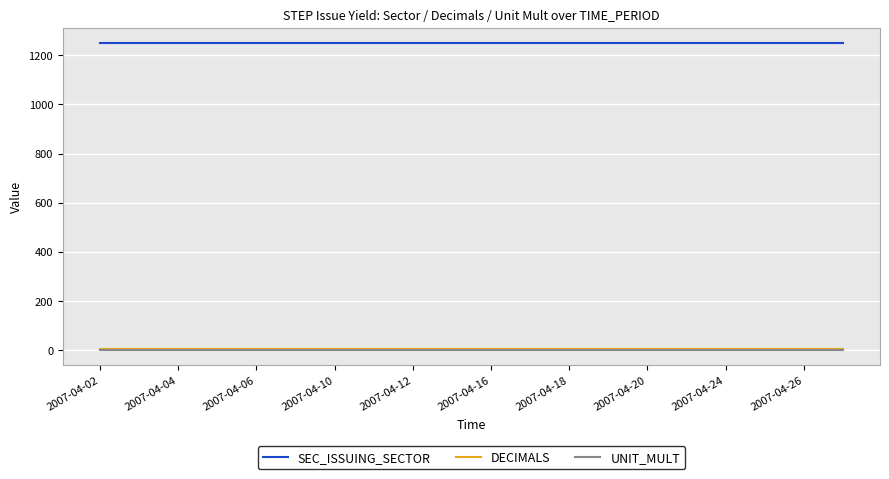

True or false: SEC_ISSUING_SECTOR and UNIT_MULT cross at least once.

False